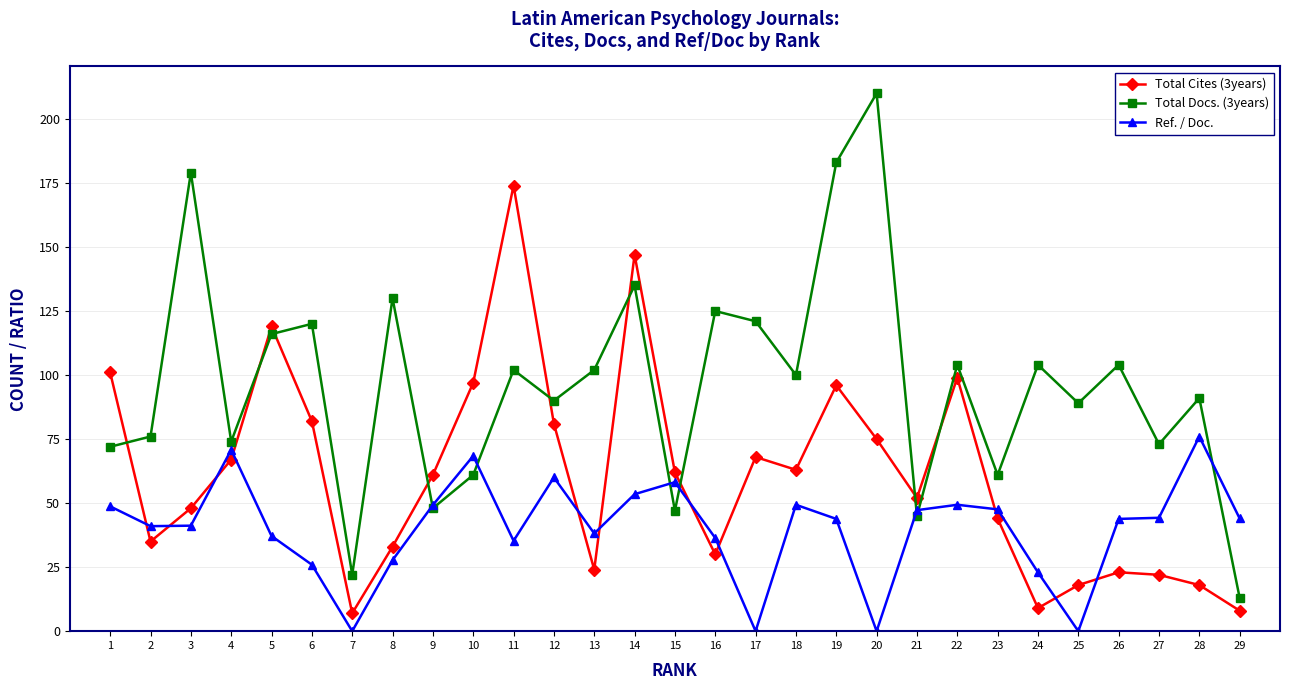

Where is the first local maximum for Total Docs. (3years)?

3